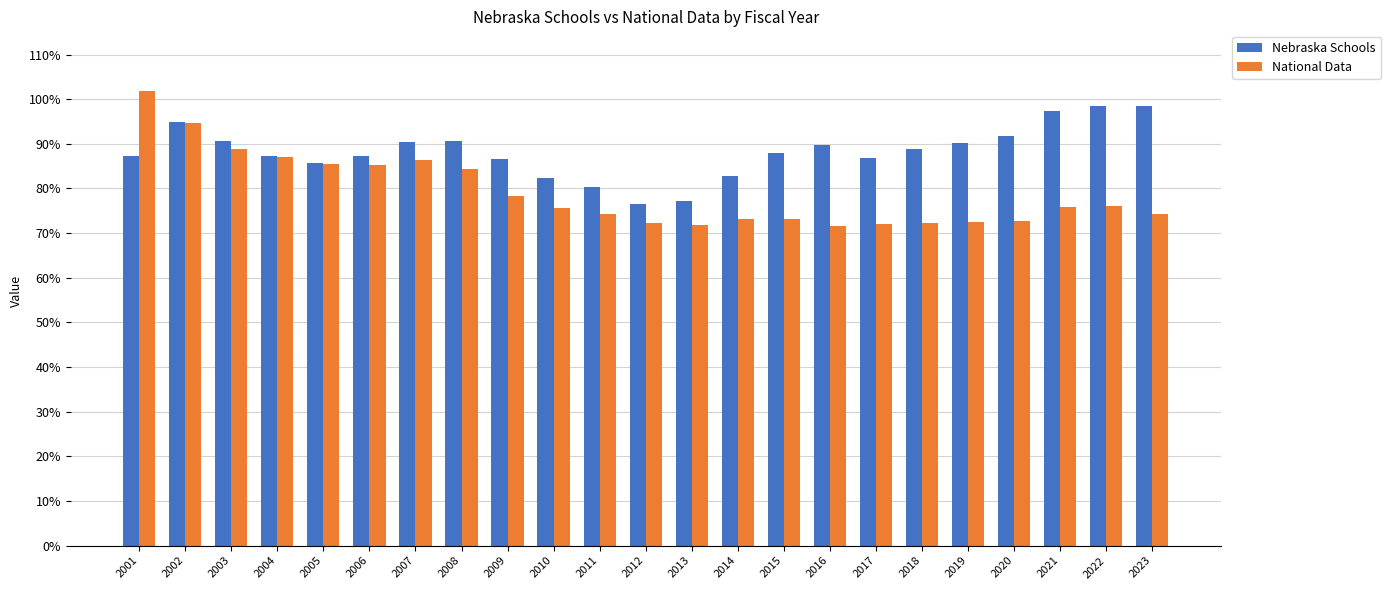

What is the average value of the National Data series?

79.1